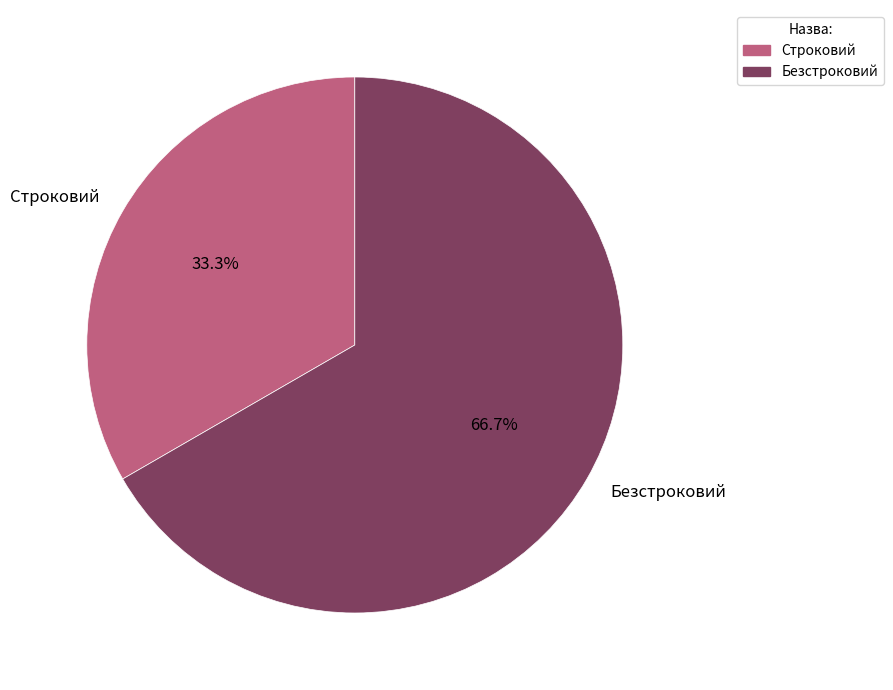

How much of the chart is everything except Строковий?

66.7%